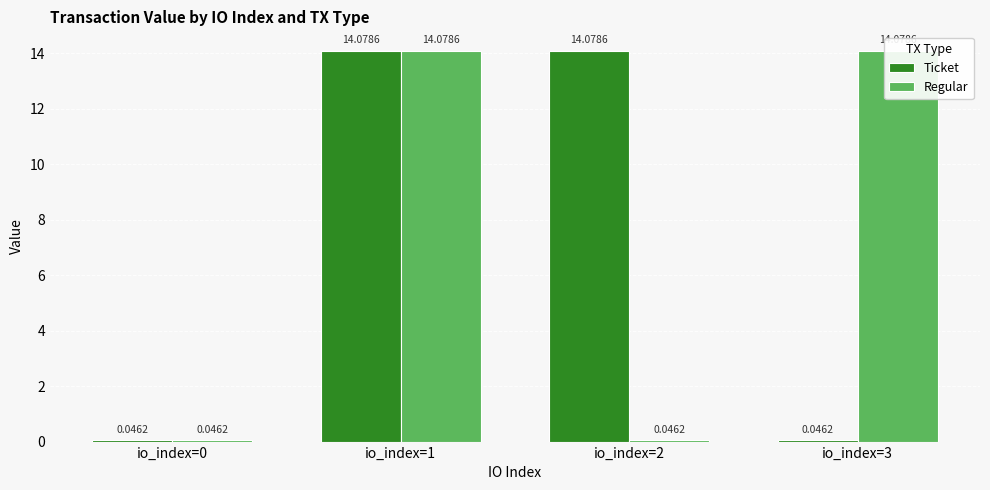

What is the difference between the maximum and minimum values in the Ticket series?

14.0